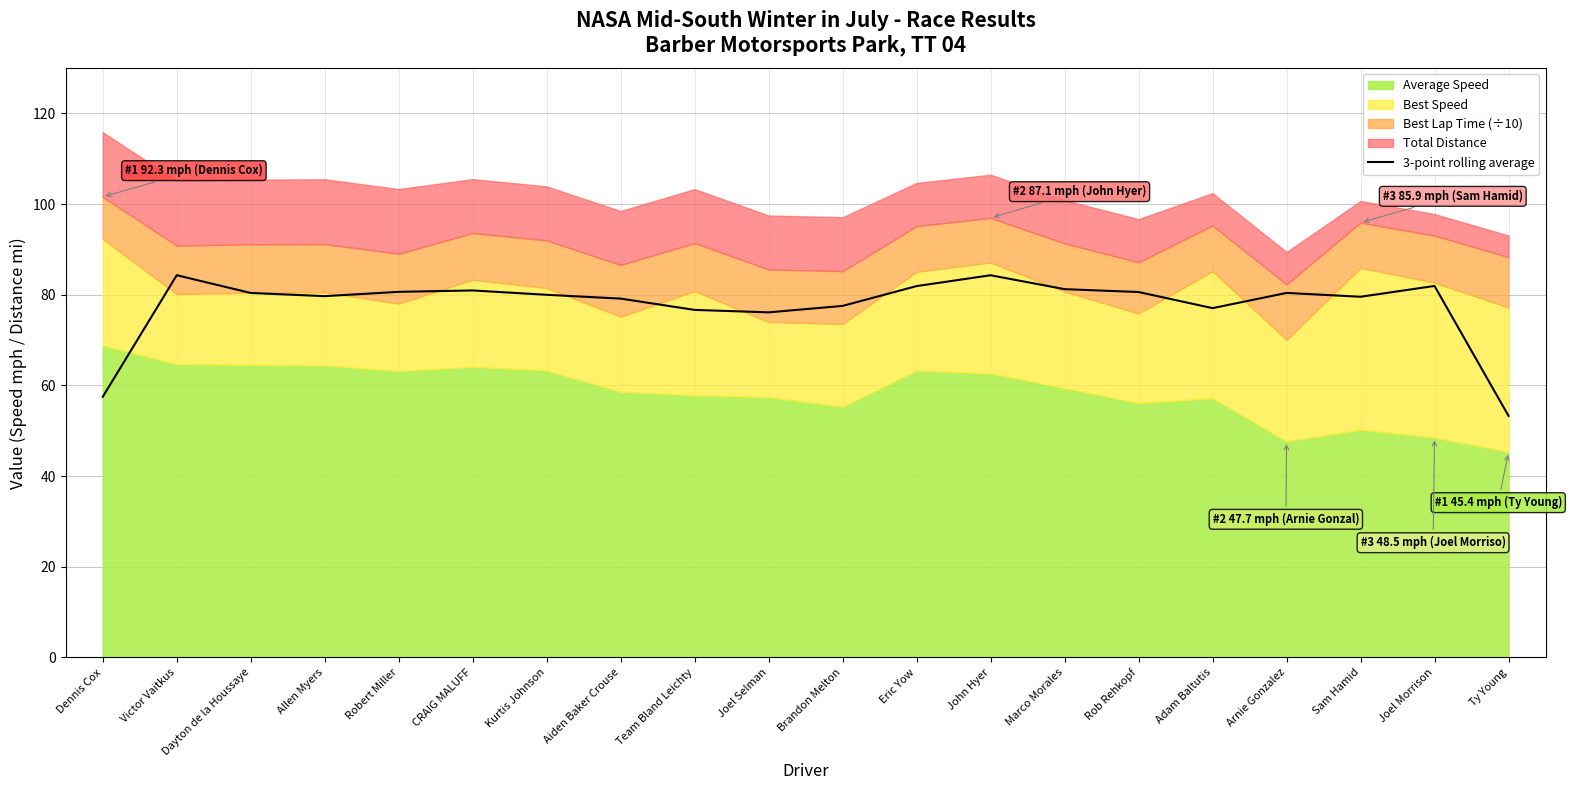

Which label corresponds to the smallest value in the chart?

Ty Young